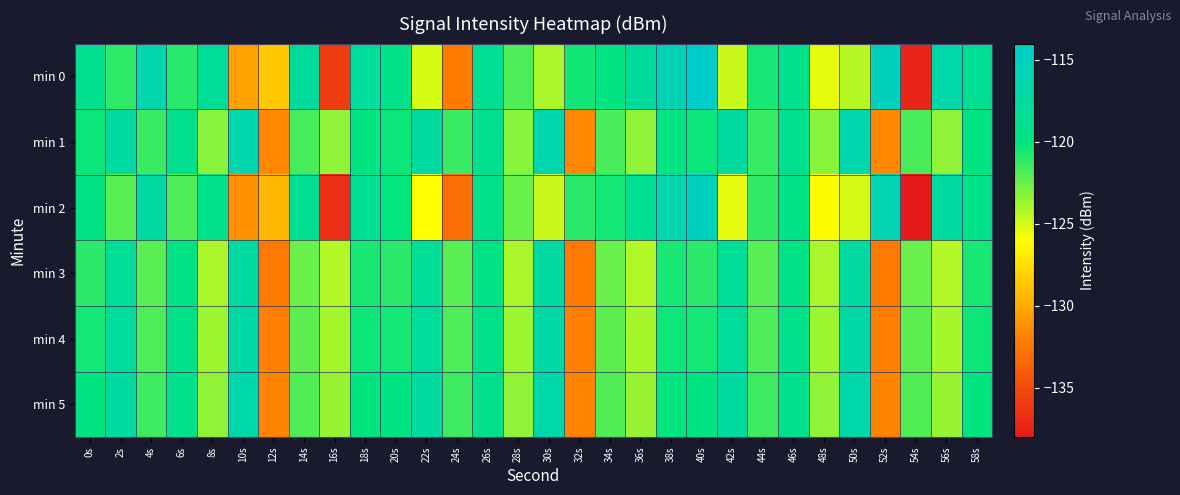

Reading right to left, extract all data points from this chart.

min 0: 58s=-118.4	56s=-116.6	54s=-137.3	52s=-115.3	50s=-124.3	48s=-125.4	46s=-118.9	44s=-120.5	42s=-124.7	40s=-114.2	38s=-115.7	36s=-117.7	34s=-119.9	32s=-120.4	30s=-124.0	28s=-121.8	26s=-118.5	24s=-132.2	22s=-125.1	20s=-119.3	18s=-117.9	16s=-136.0	14s=-117.7	12s=-128.5	10s=-130.5	8s=-118.2	6s=-121.0	4s=-116.5	2s=-121.1	0s=-118.8
min 1: 58s=-119.9	56s=-123.4	54s=-121.7	52s=-131.6	50s=-116.6	48s=-123.2	46s=-118.7	44s=-121.3	42s=-117.4	40s=-120.2	38s=-119.9	36s=-123.4	34s=-121.7	32s=-131.6	30s=-116.6	28s=-123.2	26s=-118.7	24s=-121.3	22s=-117.4	20s=-120.2	18s=-119.9	16s=-123.4	14s=-121.7	12s=-131.6	10s=-116.6	8s=-123.2	6s=-118.7	4s=-121.3	2s=-117.4	0s=-120.2
min 2: 58s=-119.1	56s=-117.3	54s=-138.0	52s=-116.0	50s=-125.0	48s=-126.1	46s=-119.6	44s=-121.2	42s=-125.4	40s=-115.0	38s=-116.4	36s=-118.3	34s=-120.5	32s=-121.0	30s=-124.7	28s=-122.5	26s=-119.2	24s=-133.0	22s=-126.0	20s=-120.1	18s=-118.6	16s=-136.7	14s=-118.5	12s=-129.3	10s=-131.2	8s=-119.0	6s=-121.8	4s=-117.3	2s=-122.1	0s=-119.5
min 3: 58s=-120.6	56s=-124.2	54s=-122.5	52s=-132.3	50s=-117.4	48s=-124.0	46s=-119.5	44s=-122.1	42s=-118.2	40s=-121.0	38s=-120.6	36s=-124.2	34s=-122.5	32s=-132.3	30s=-117.4	28s=-124.0	26s=-119.5	24s=-122.1	22s=-118.2	20s=-121.0	18s=-120.6	16s=-124.2	14s=-122.5	12s=-132.3	10s=-117.4	8s=-124.0	6s=-119.5	4s=-122.1	2s=-118.2	0s=-121.0
min 4: 58s=-120.3	56s=-123.9	54s=-122.2	52s=-132.0	50s=-117.1	48s=-123.7	46s=-119.2	44s=-121.8	42s=-117.9	40s=-120.5	38s=-120.3	36s=-123.9	34s=-122.2	32s=-132.0	30s=-117.1	28s=-123.7	26s=-119.2	24s=-121.8	22s=-117.9	20s=-120.5	18s=-120.3	16s=-123.9	14s=-122.2	12s=-132.0	10s=-117.1	8s=-123.7	6s=-119.2	4s=-121.8	2s=-117.9	0s=-120.5
min 5: 58s=-120.0	56s=-123.6	54s=-121.9	52s=-131.7	50s=-116.8	48s=-123.4	46s=-118.9	44s=-121.5	42s=-117.5	40s=-119.8	38s=-120.0	36s=-123.6	34s=-121.9	32s=-131.7	30s=-116.8	28s=-123.4	26s=-118.9	24s=-121.5	22s=-117.5	20s=-119.8	18s=-120.0	16s=-123.6	14s=-121.9	12s=-131.7	10s=-116.8	8s=-123.4	6s=-118.9	4s=-121.5	2s=-117.5	0s=-119.8